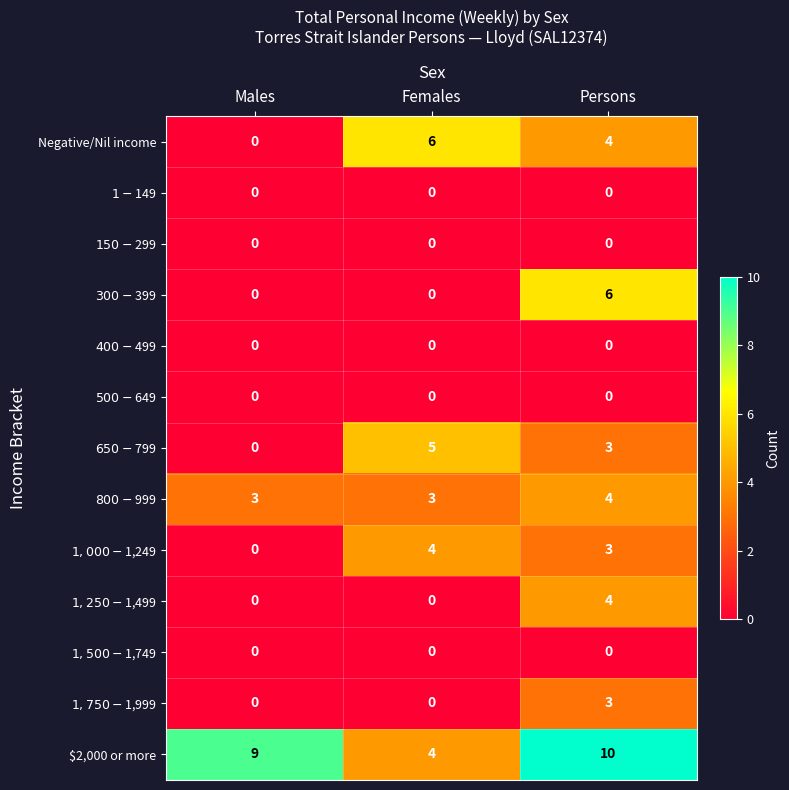

At how many categories does at least one series exceed 0?

3